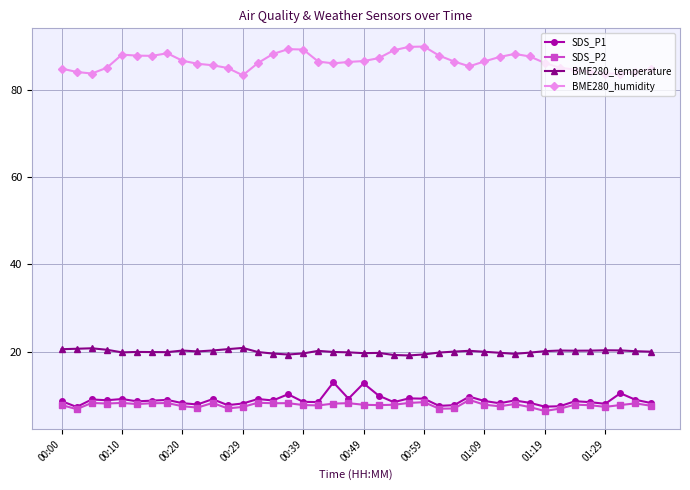

At how many categories does at least one series exceed 43?

40